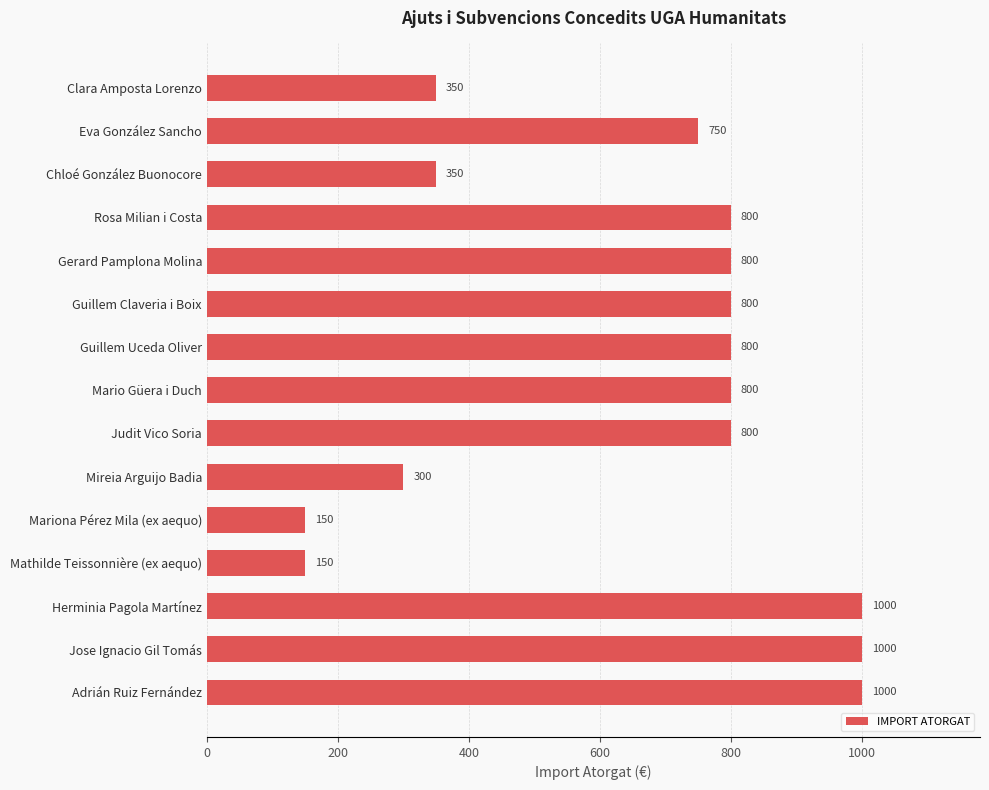

What is the change in value from Guillem Claveria i Boix to Herminia Pagola Martínez?

+200